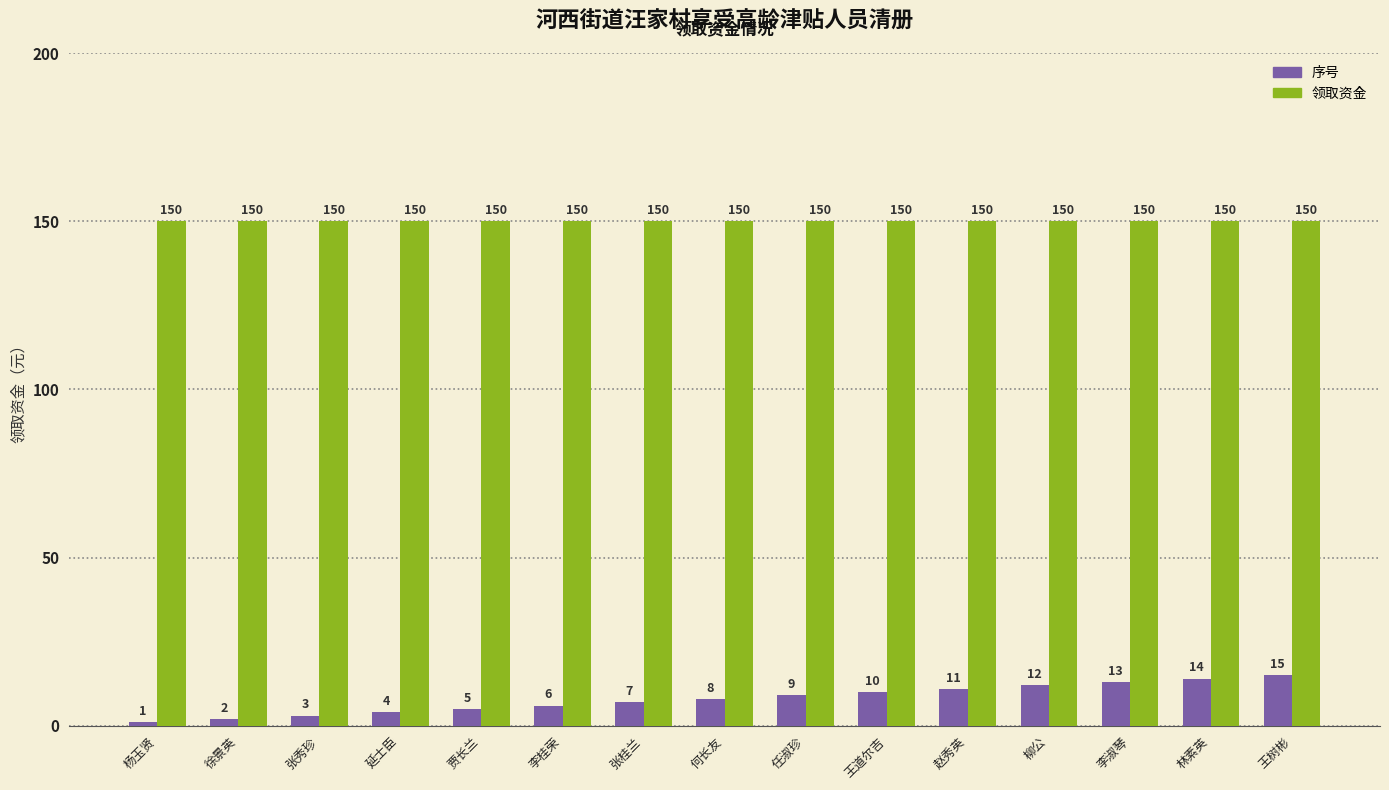

At how many categories does at least one series exceed 43?

15